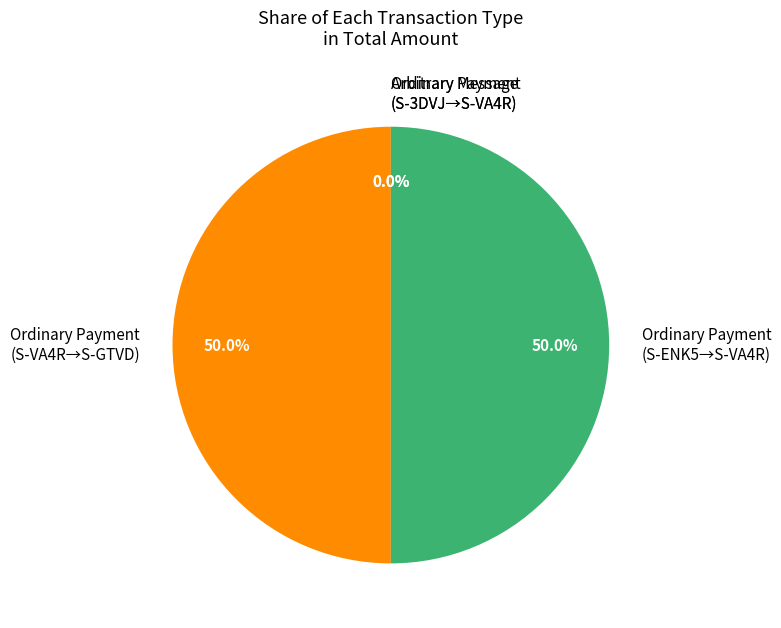

How many segments does this pie chart have?

4